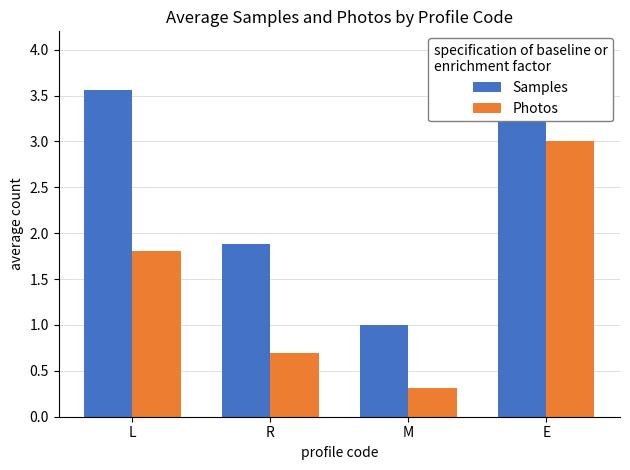

Reading left to right, transcribe all the data shown in this chart.

Samples: 3.6	1.9	1.0	4.0
Photos: 1.8	0.7	0.3	3.0